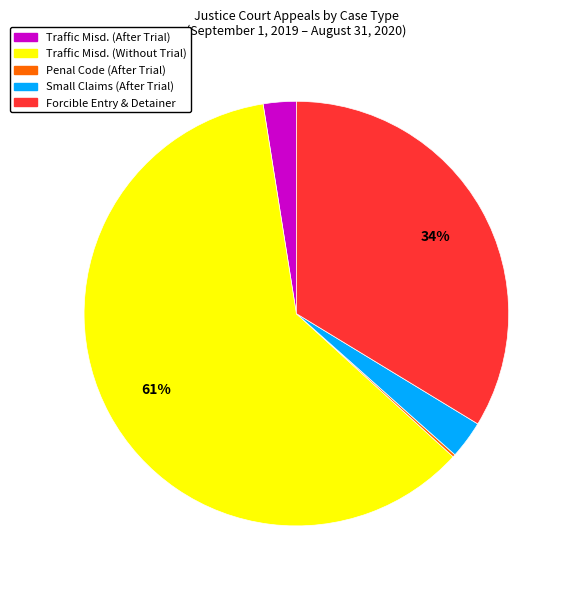

To the nearest percent, what is the average slice percentage?

20%